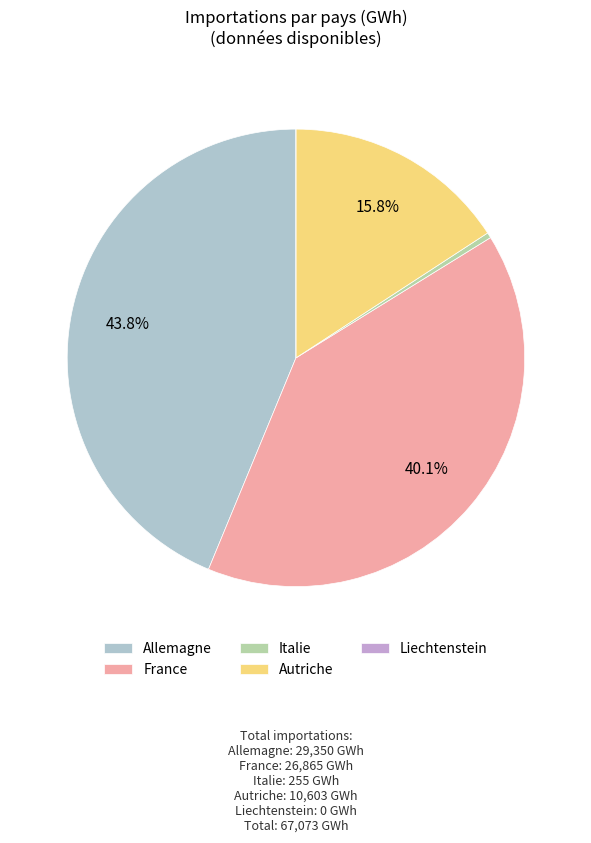

What percentage is NOT represented by Allemagne?

56.2%